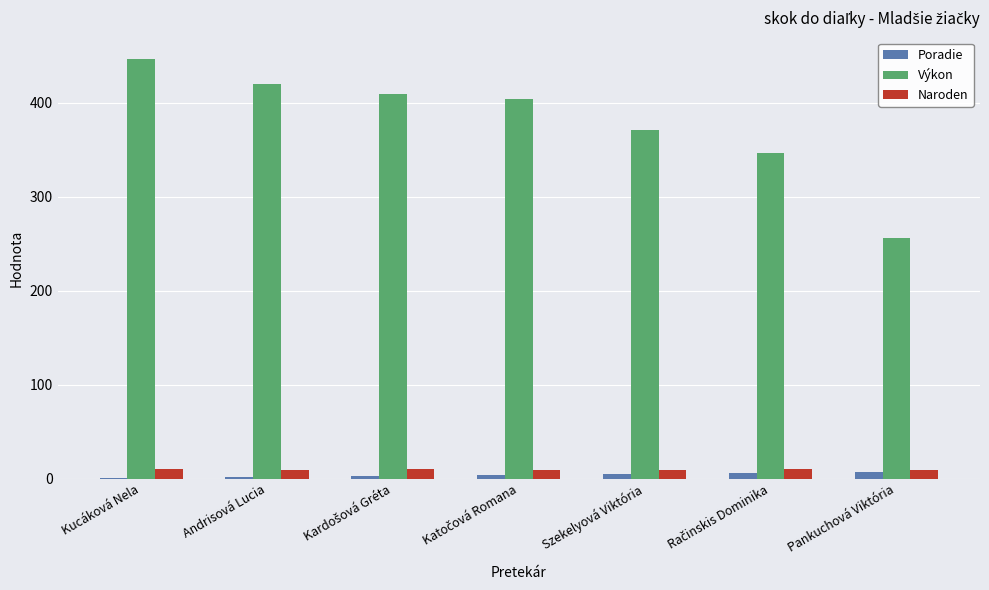

True or false: Výkon has a value of 68 at Pankuchová Viktória.

False